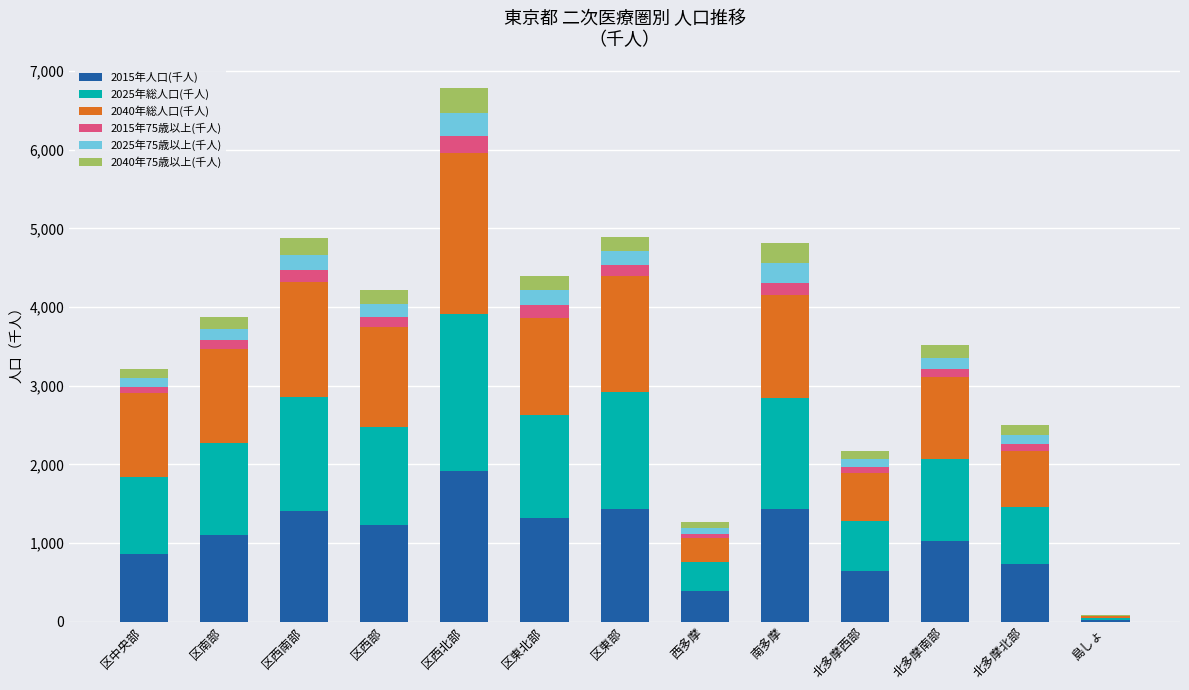

At which category is the sum across all series the highest?

区西北部